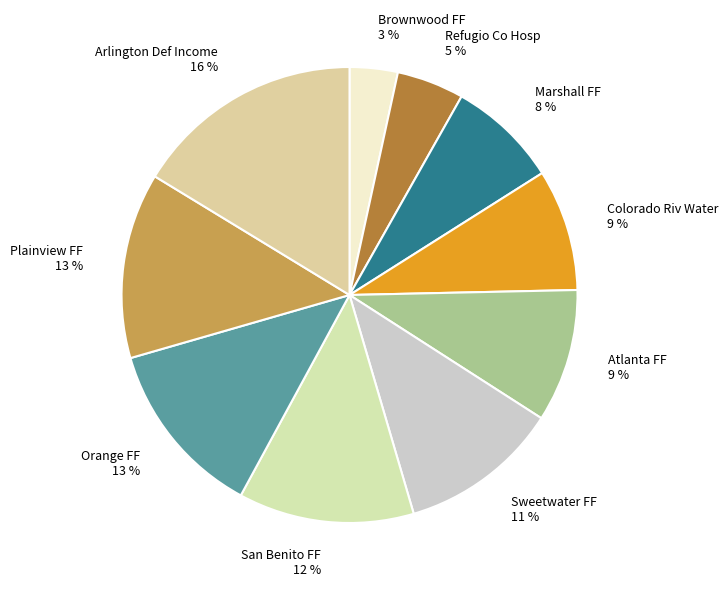

Does Marshall FF account for over 50% of the chart?

No